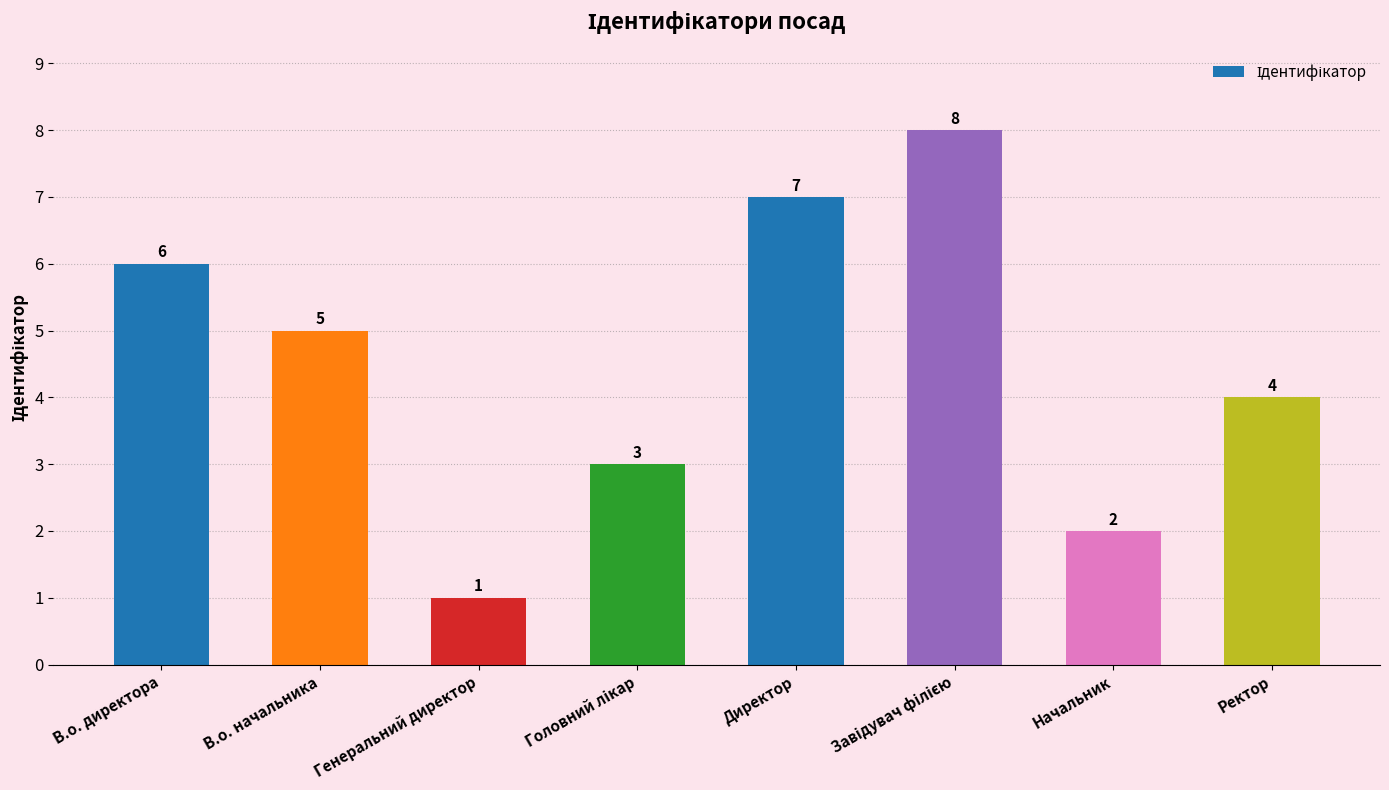

The chart shows a value of 4 at Ректор. True or false?

True